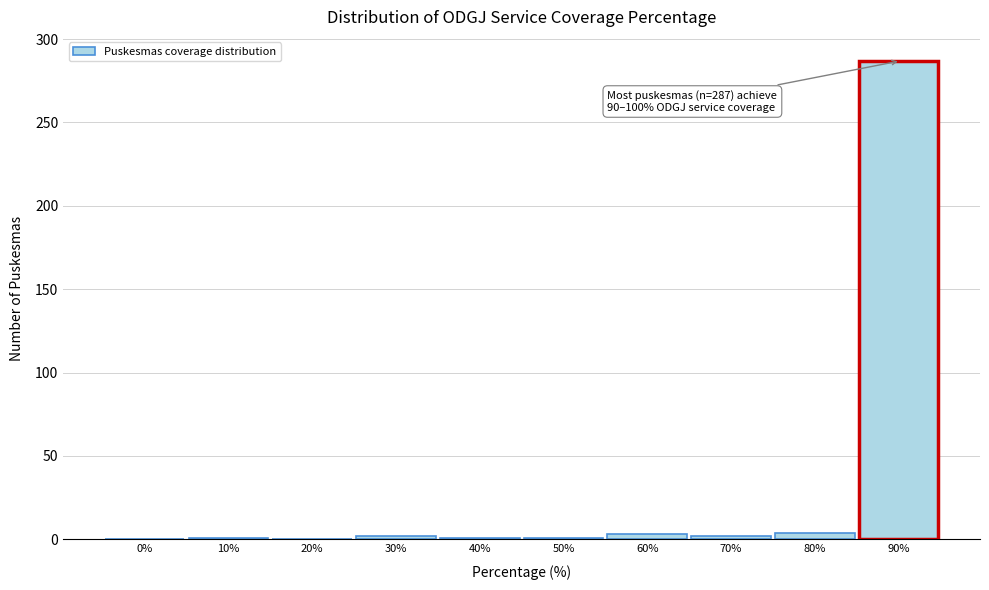

At which category does the chart reach its peak across all series?

90%